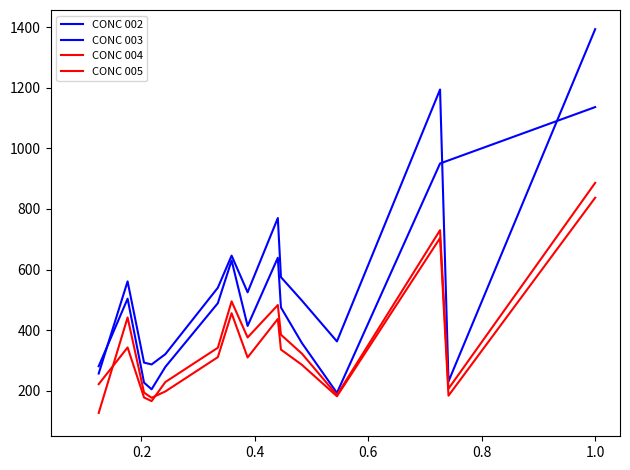

What is the sum of the CONC 002 values at 15 and 6?

792